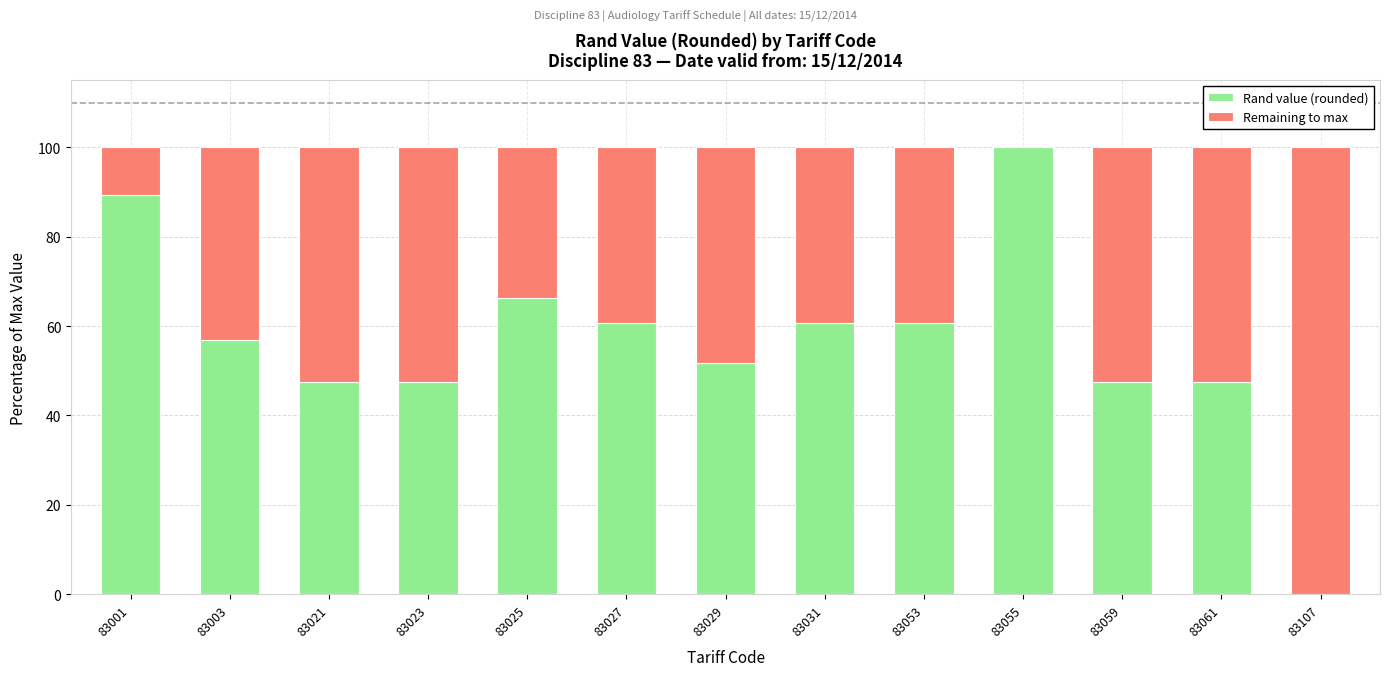

At which label does Rand value (rounded) reach its peak?

83055